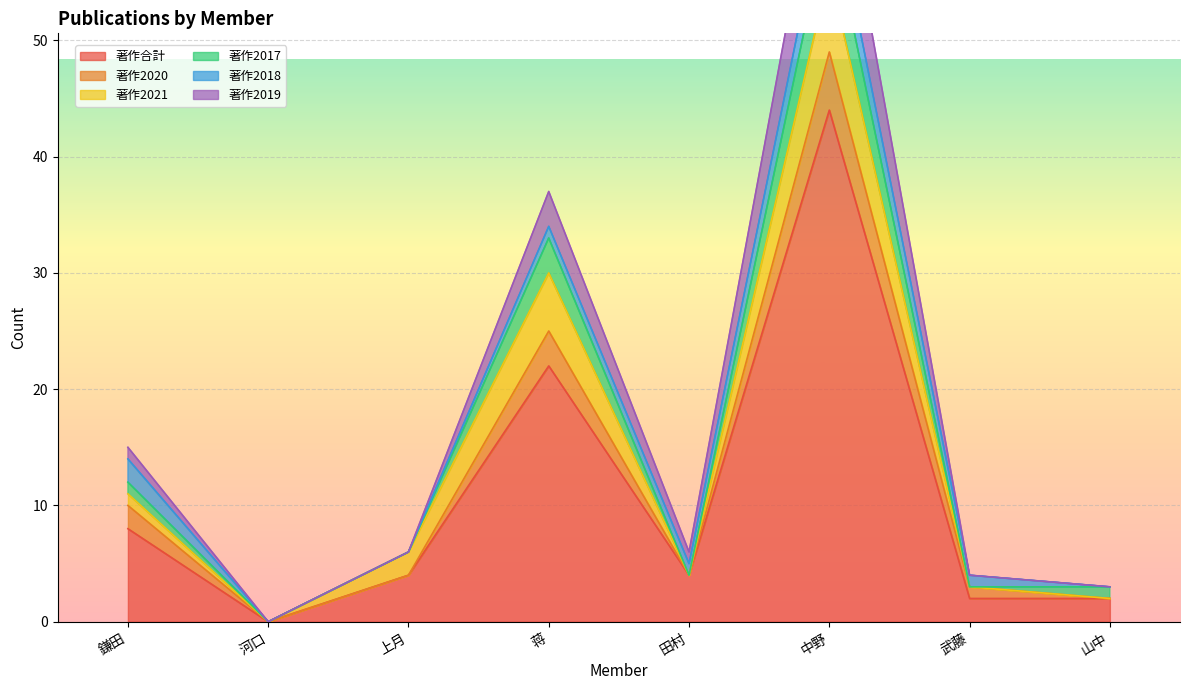

True or false: 著作合計 and 著作2020 cross at least once.

False